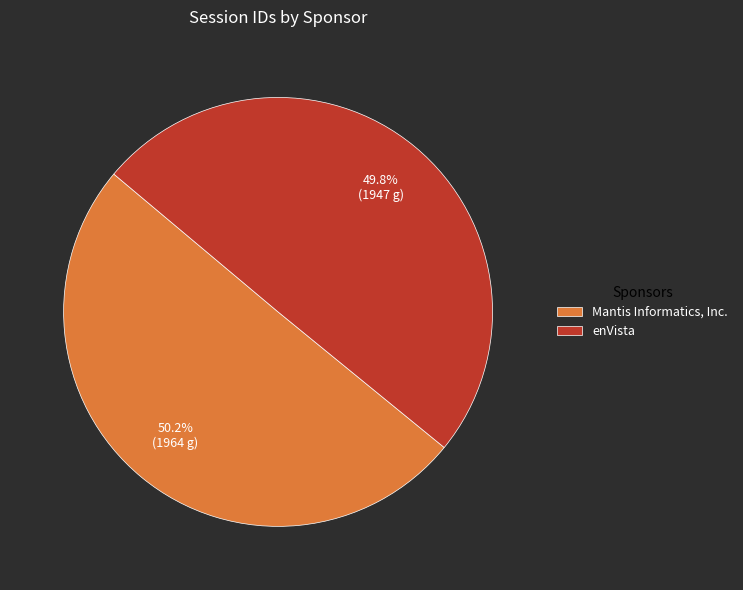

The Mantis Informatics, Inc. slice represents 50% of the pie. True or false?

True